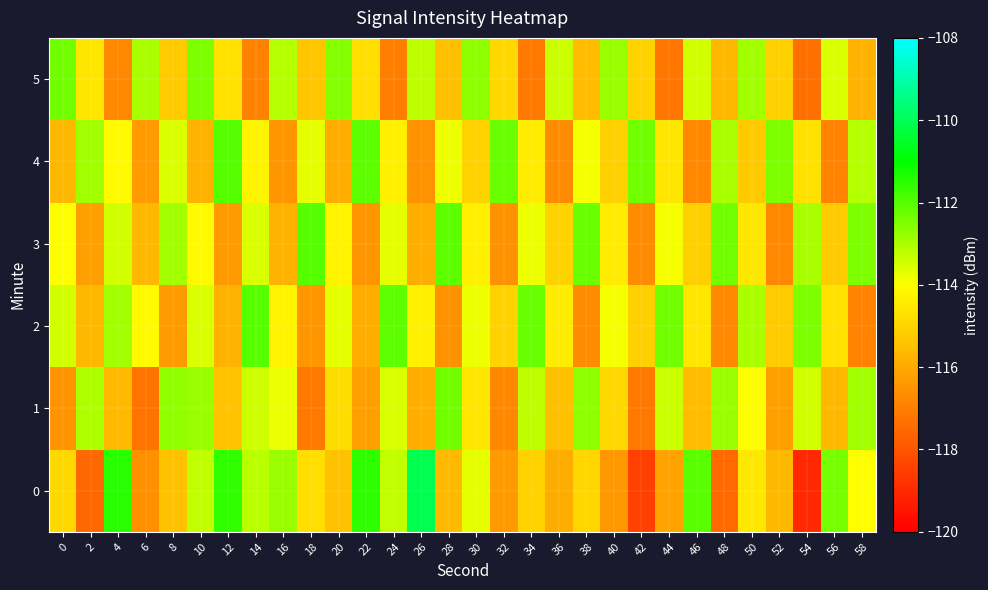

Which series changed the most between 0 and 48?

1